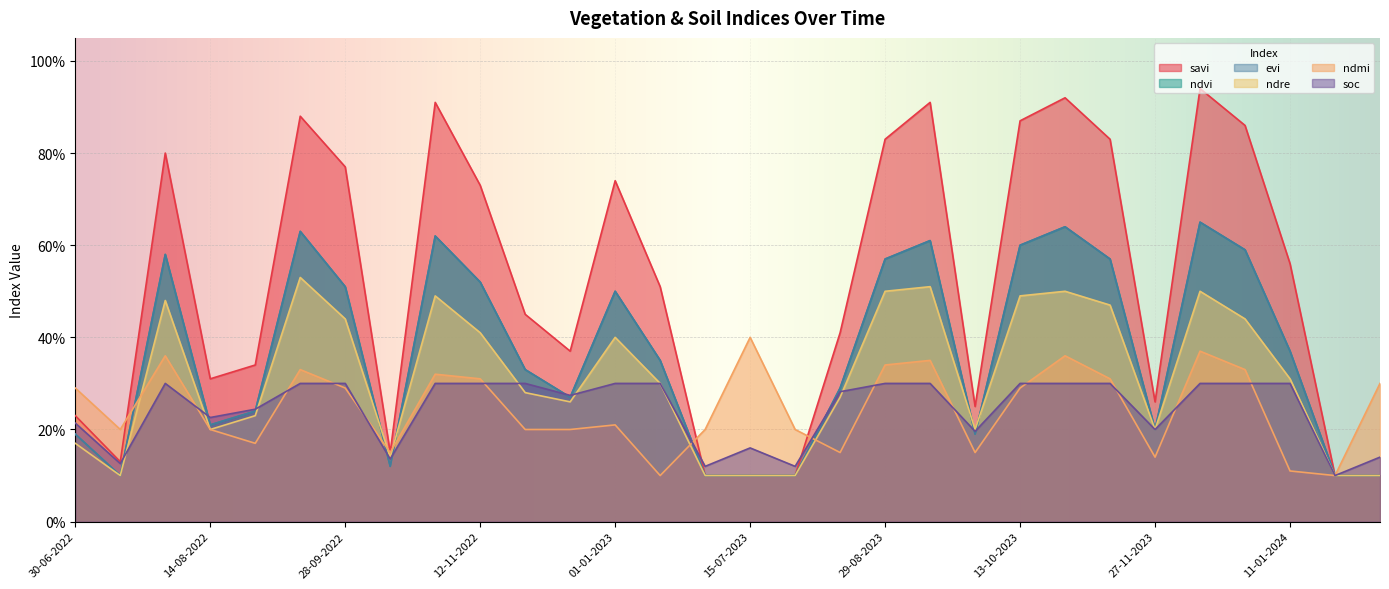

Where is the first local maximum for soc?

30-07-2022